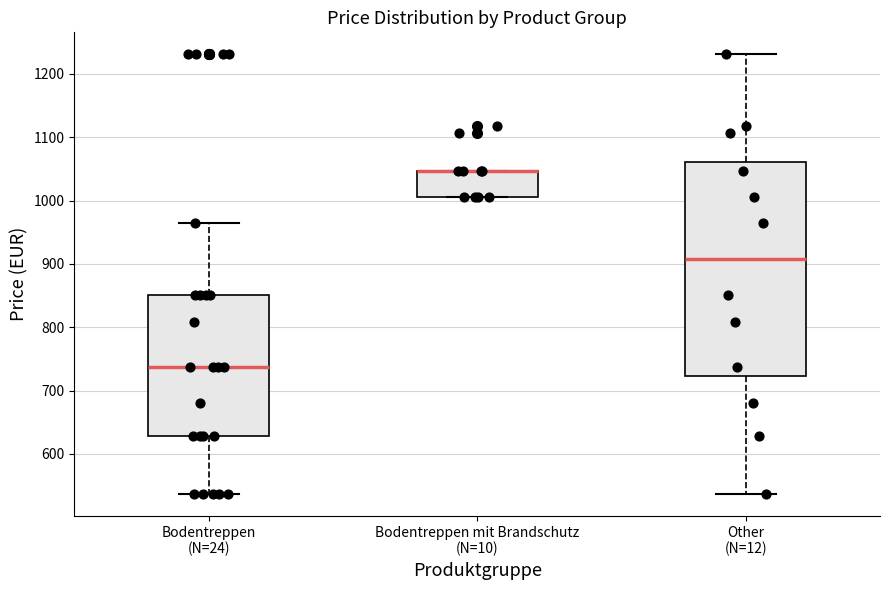

Reading left to right, transcribe this box plot: for each box, give where its median line is, the range the box spans, and where its two whiskers end, as read against the y-axis. The values are not printed on the chart, so give them approximately, as read against the axis.

Bodentreppen (N=24): median 740, box 630 to 850, whiskers 540 to 970
Bodentreppen mit Brandschutz (N=10): median 1050 (drawn on the box's upper edge), box 1010 to 1050, whiskers 1010 to 1050
Other (N=12): median 910, box 720 to 1060, whiskers 540 to 1230